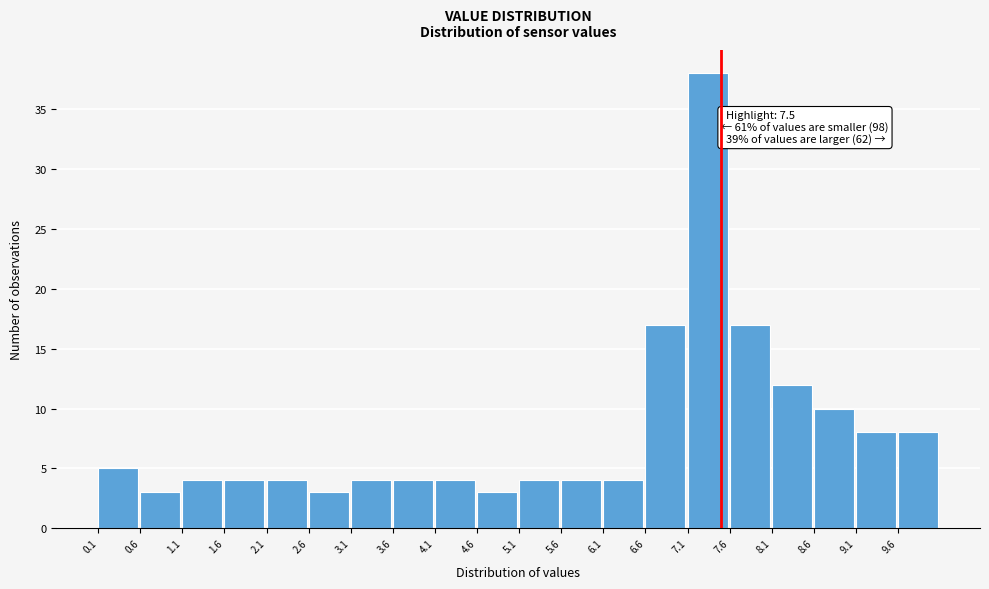

Which range on the x-axis has the tallest bar?

7.1 to 7.6